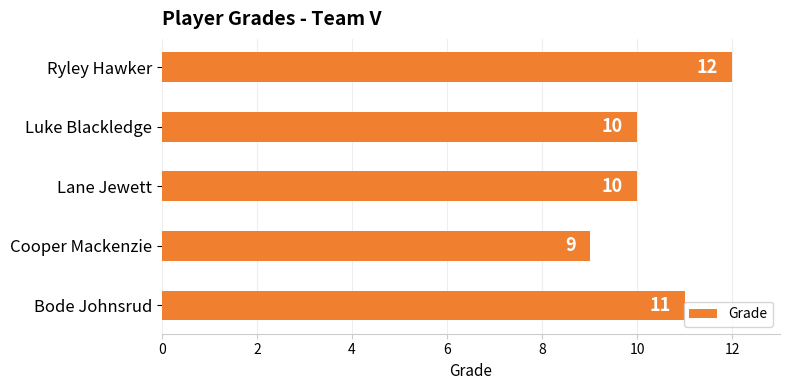

Is it true that the value at Ryley Hawker is 12?

True